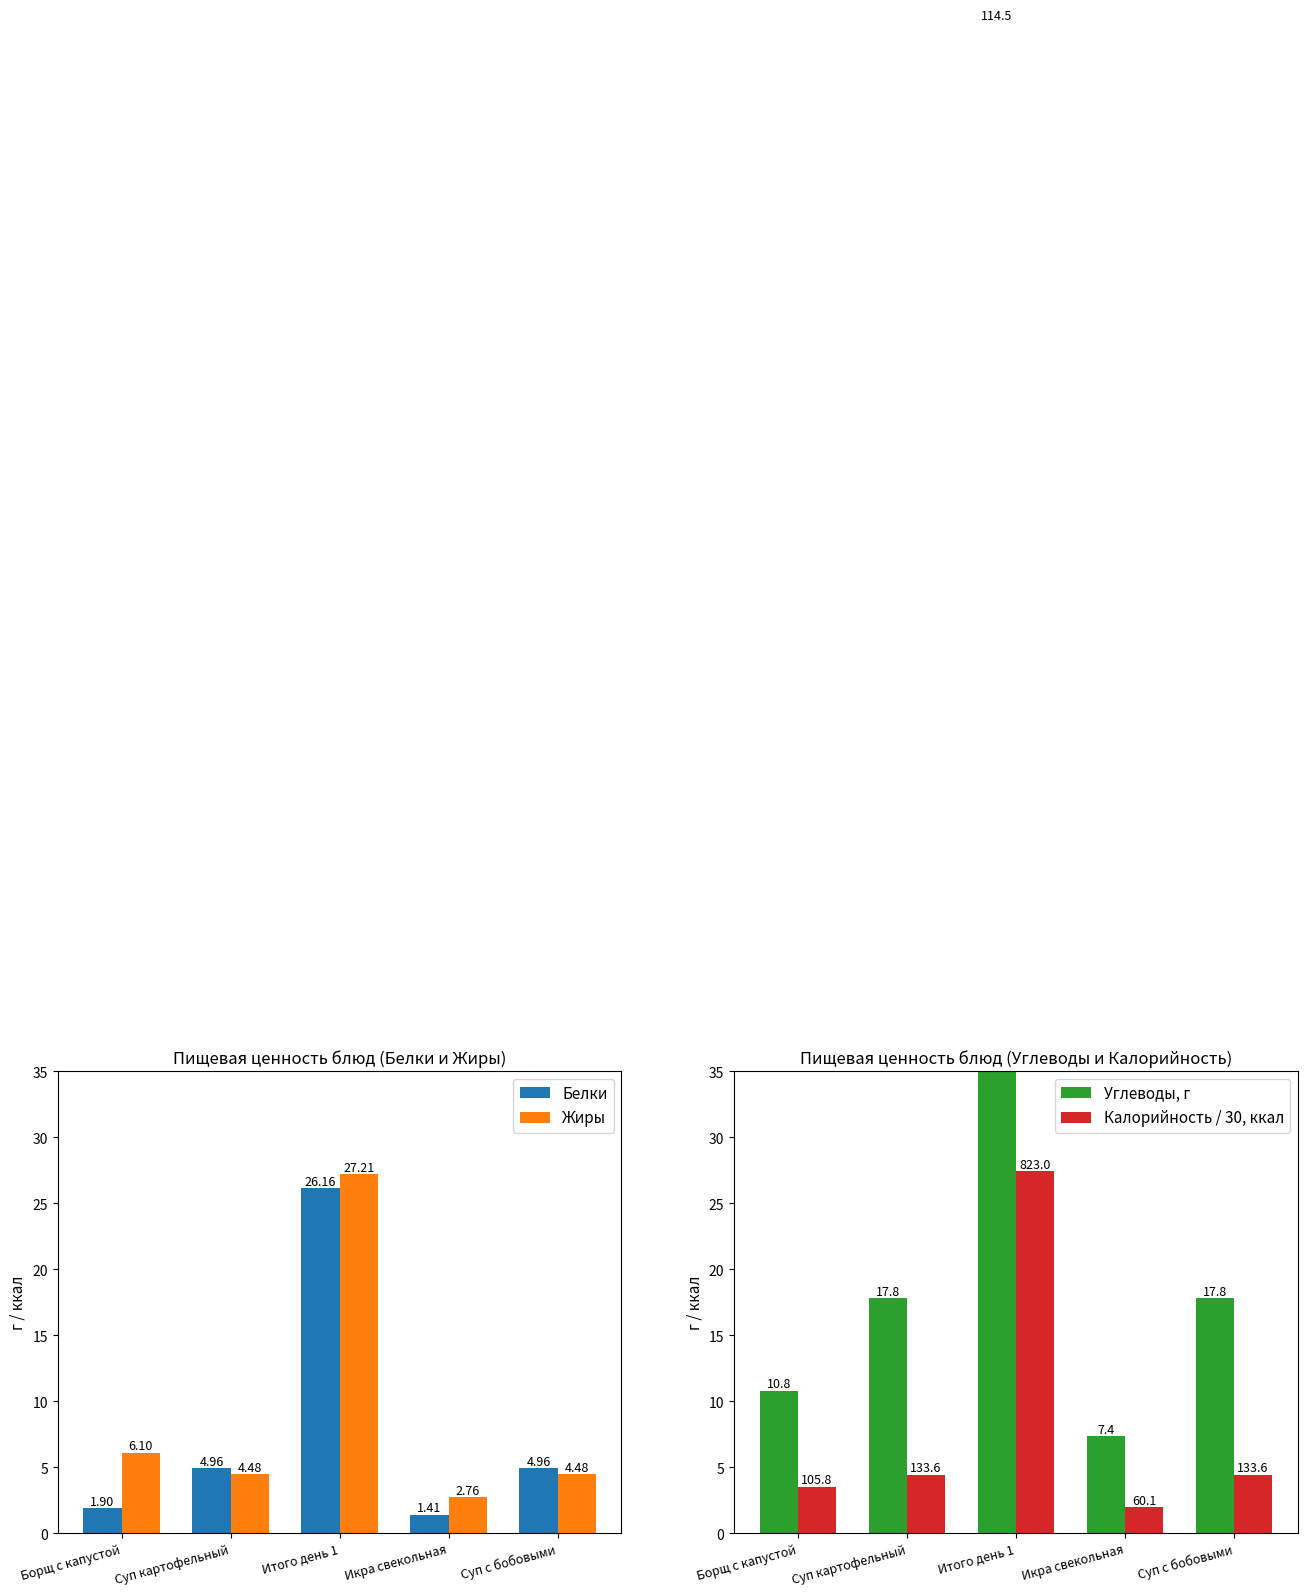

Where is Калорийность / 30, ккал nearest to the value 14?

Суп картофельный